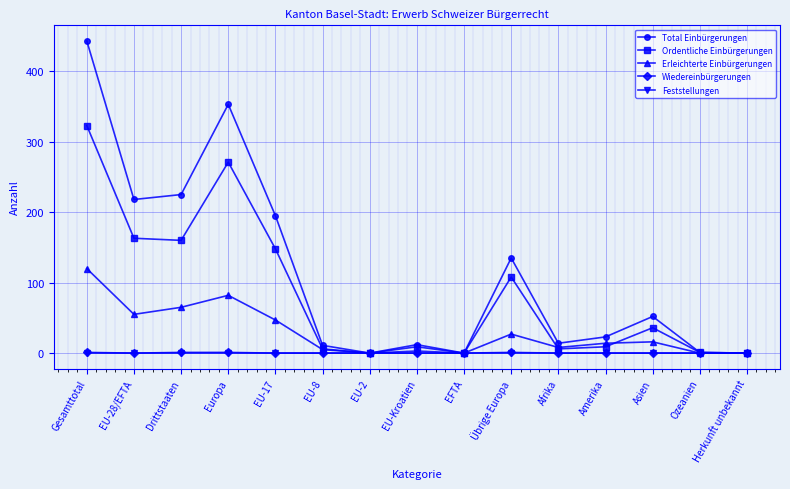

How many lines are shown in the chart?

5